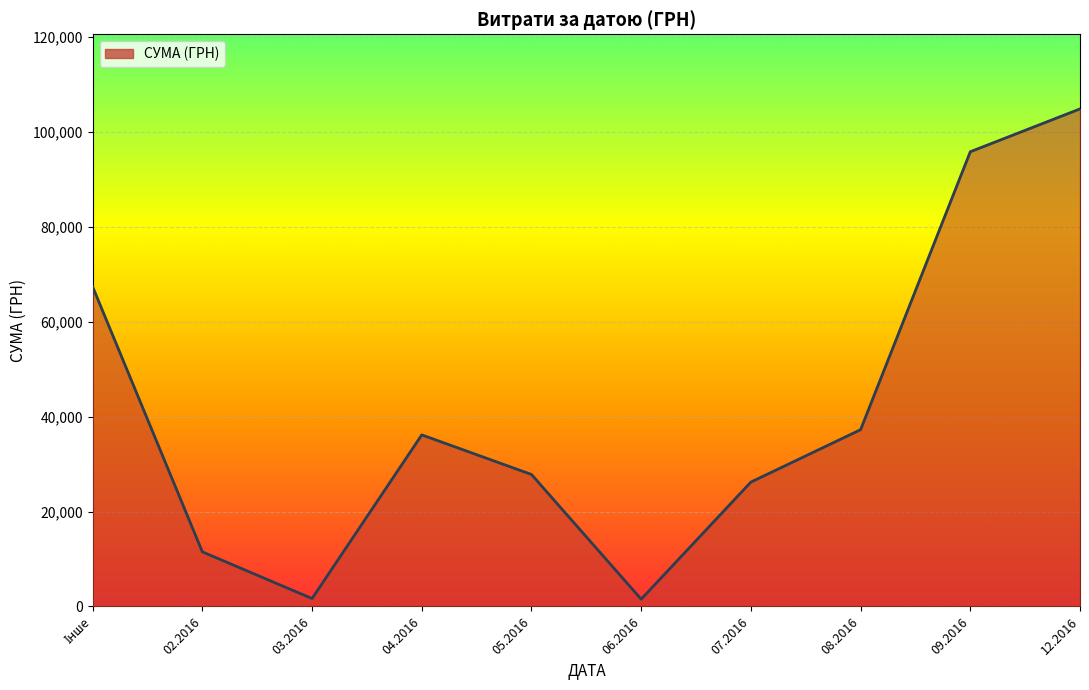

What is the maximum value shown in the chart?

104899.0